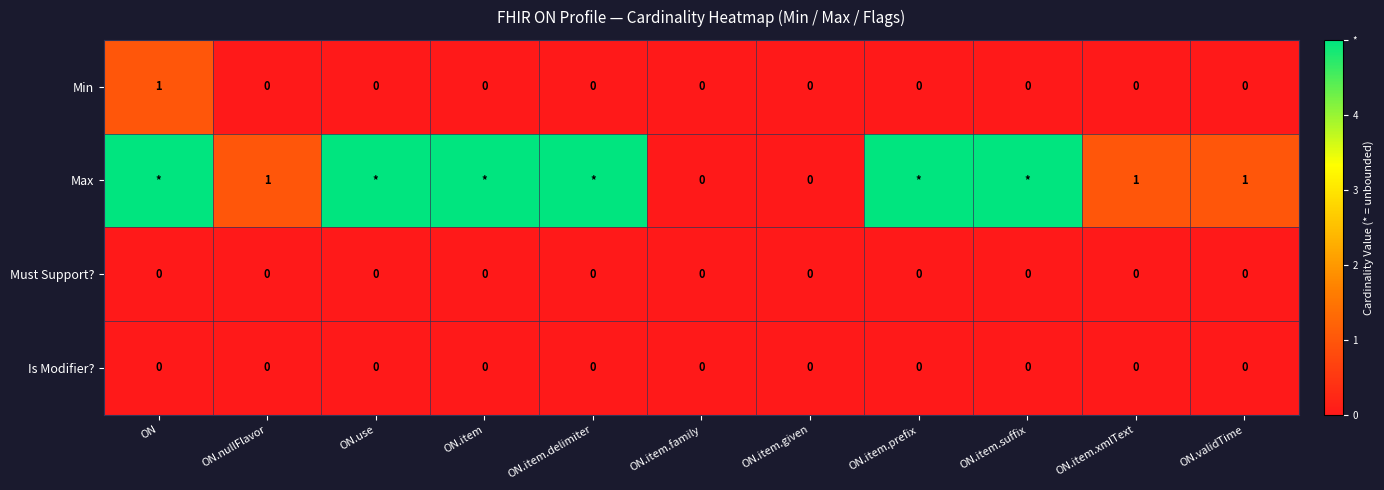

Count the Min values in the range 0 to 1.

11